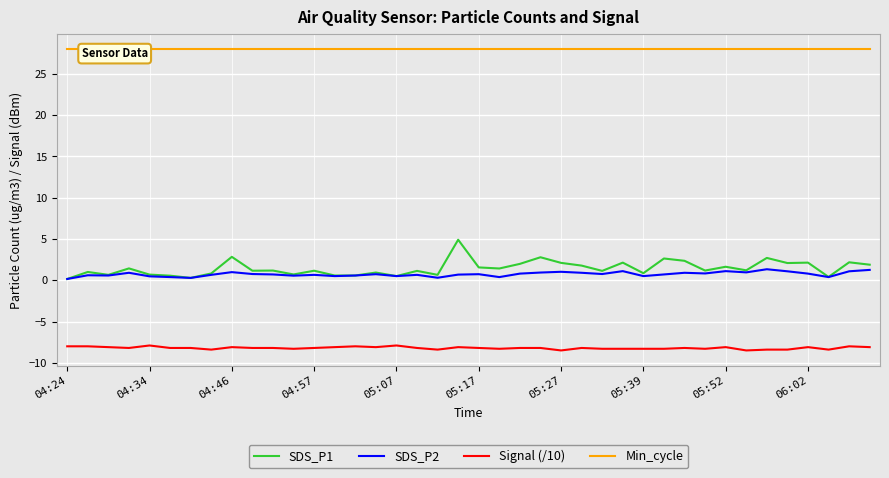

True or false: Signal (/10) and SDS_P1 intersect in this chart.

False